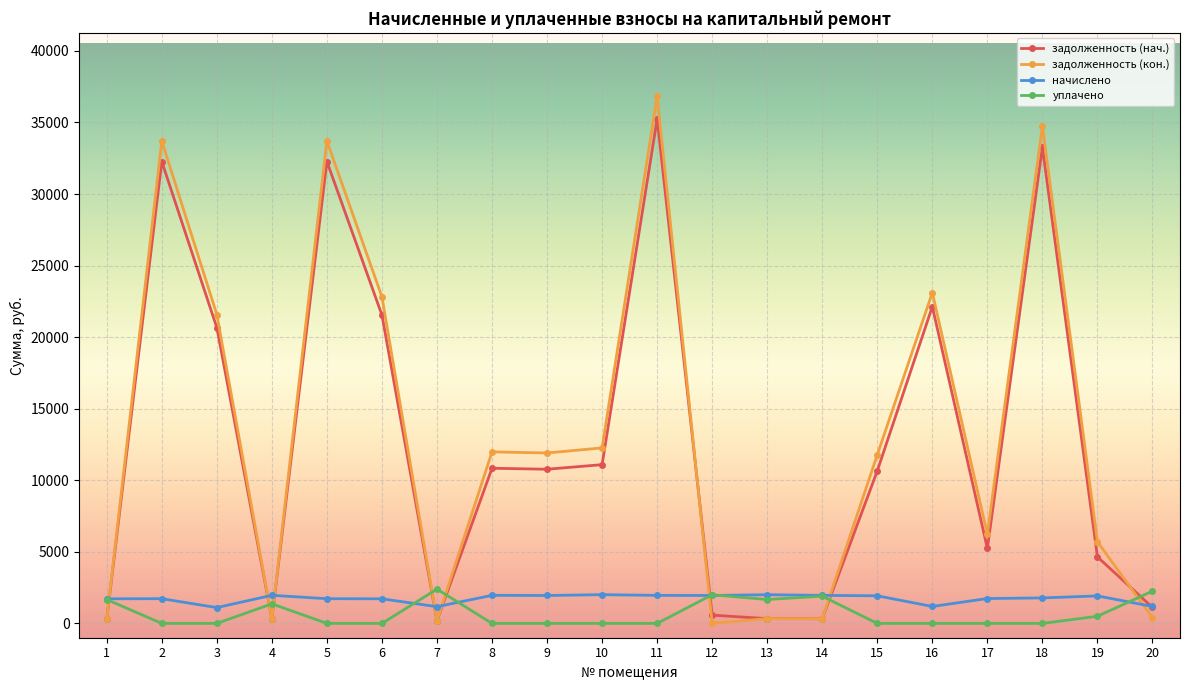

At which category is the sum across all series the highest?

11